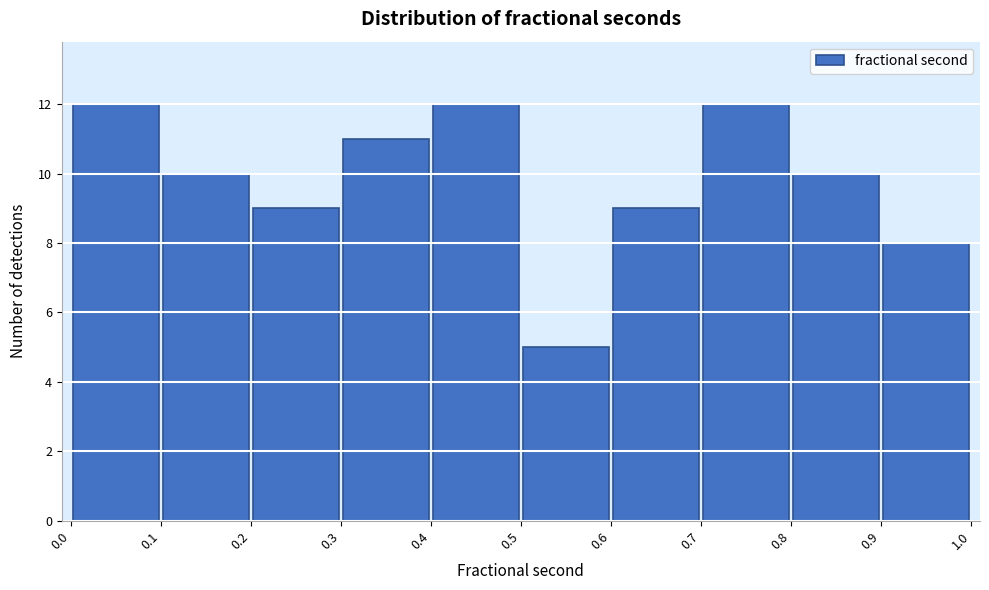

What is the height of the bar covering 0.9 to 1.0 on the x-axis? The values are not printed on the chart, so give them approximately, as read against the axis.

8